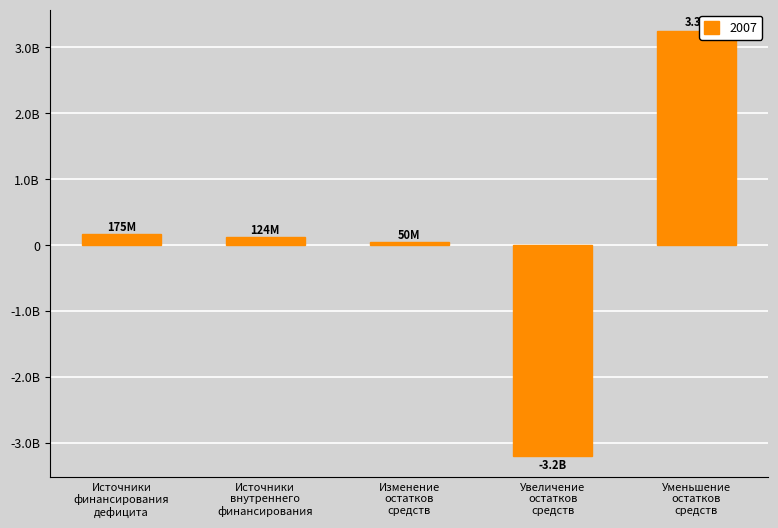

Are the bars horizontal?

No